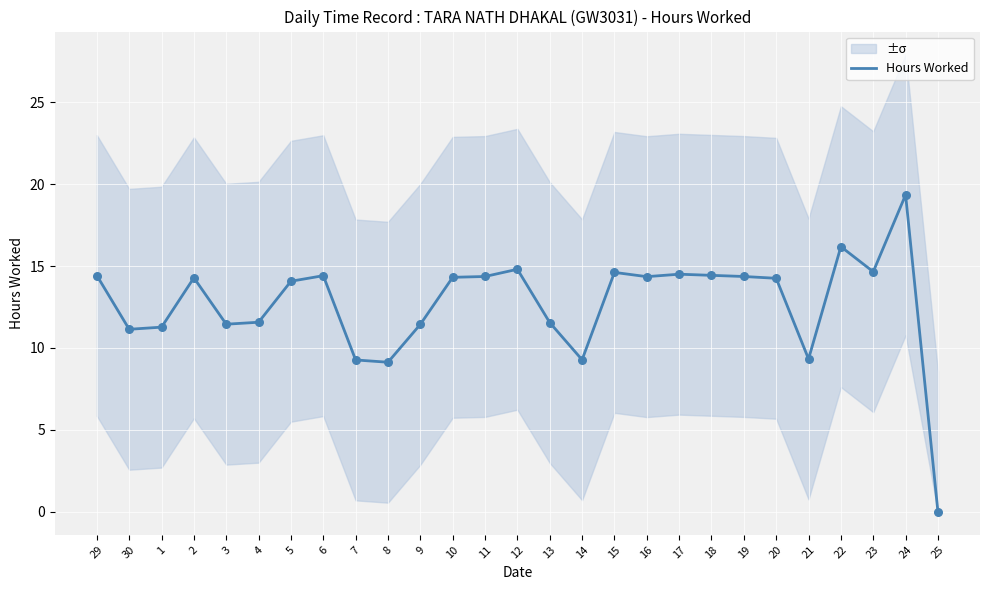

What is the change in value from 4 to 17?

+2.9